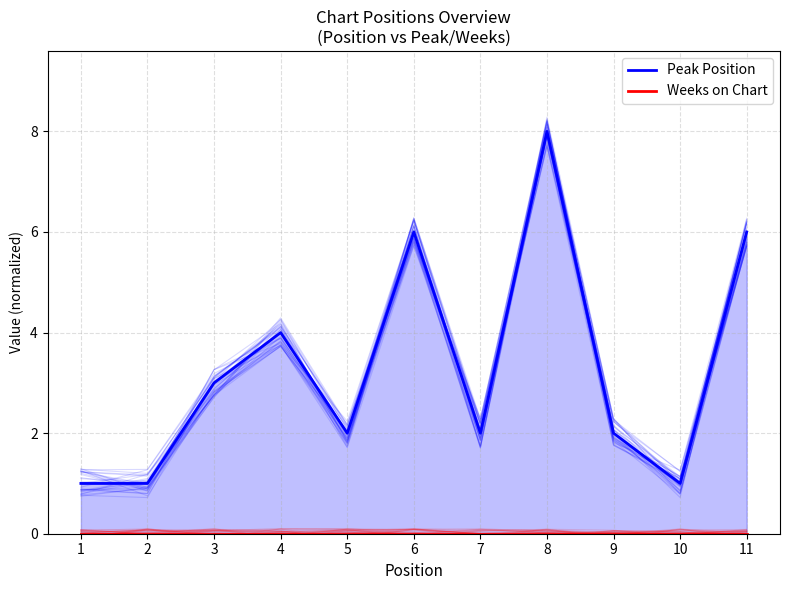

True or false: Weeks on Chart and Peak Position intersect in this chart.

False